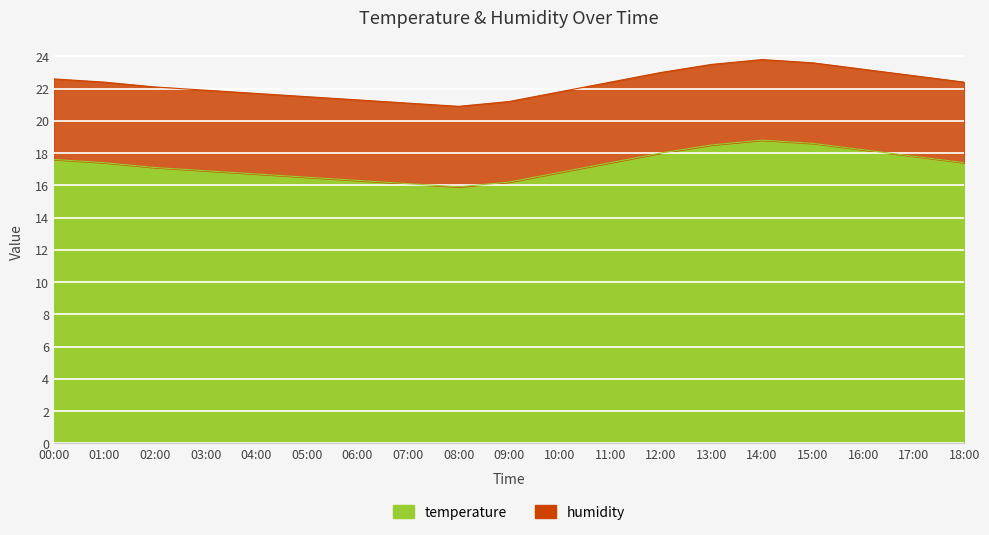

What position from the left is 14:00?

15